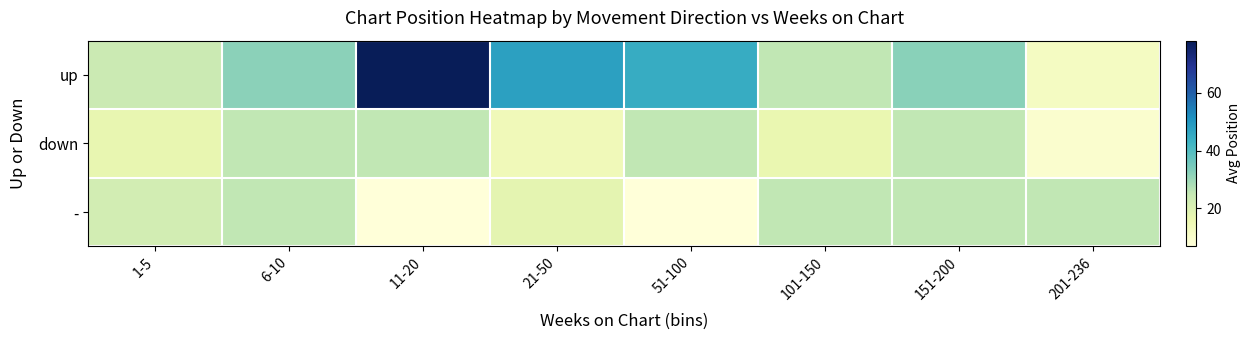

Between 51-100 and 101-150, which is larger?

51-100